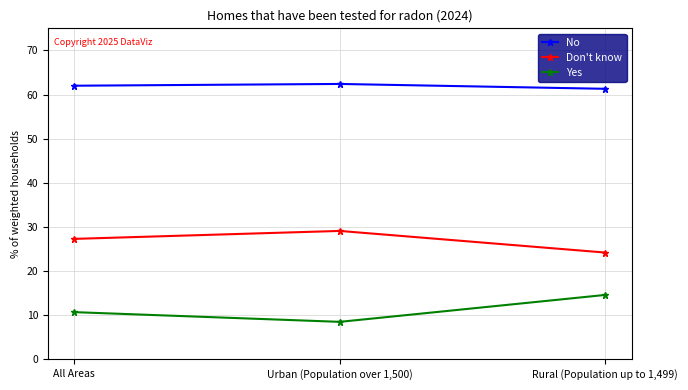

What is the sum of all Yes values?

33.8